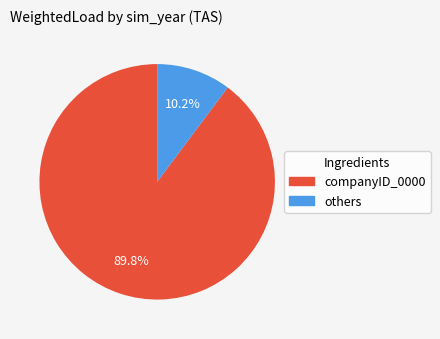

Is there a majority slice in this chart?

Yes